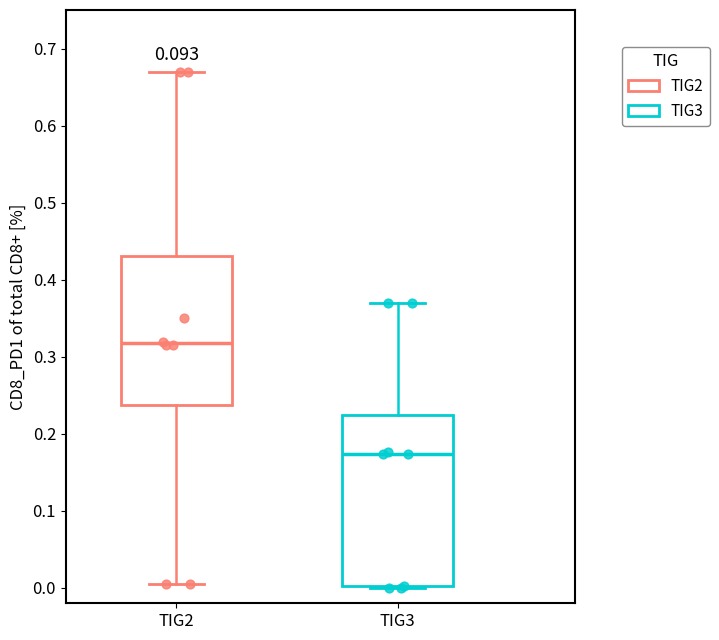

Which box has the highest median line?

TIG2